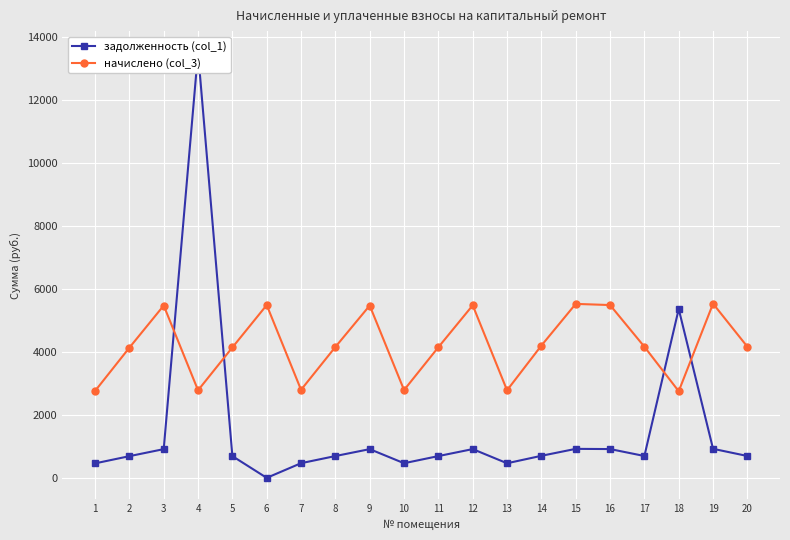

At which label does задолженность (col_1) first exceed 694?

3